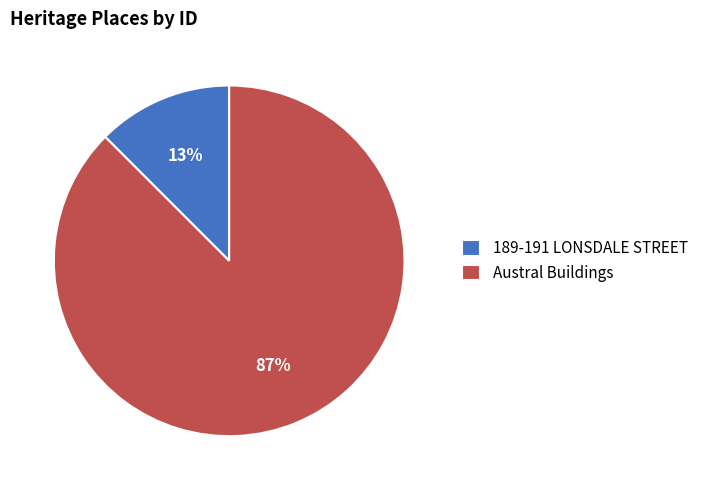

To the nearest percent, what portion does 189-191 LONSDALE STREET represent?

13%